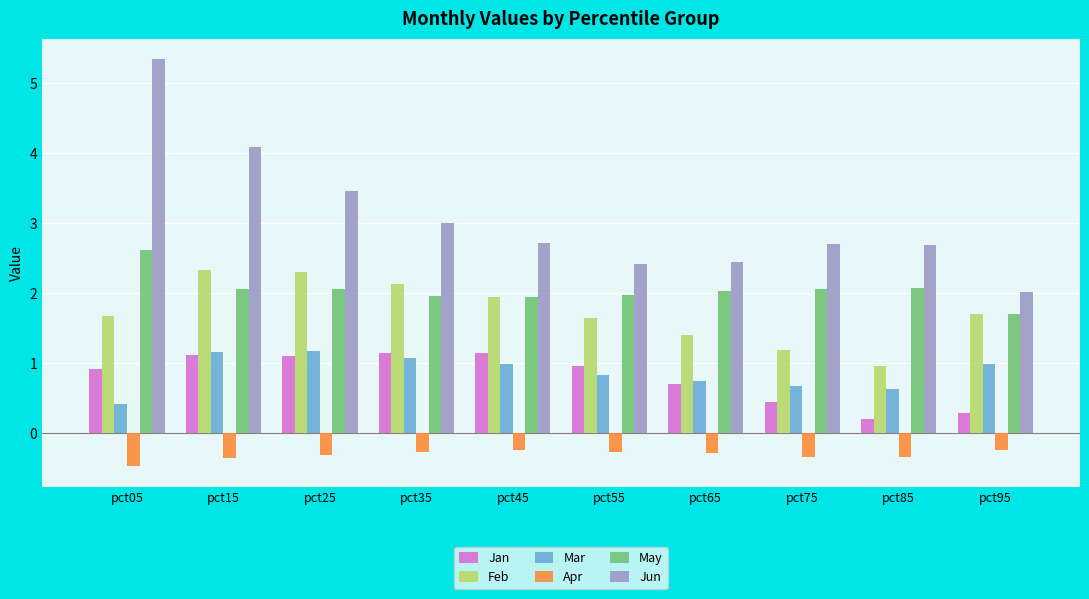

The value of Feb at pct35 is 2.1. True or false?

True